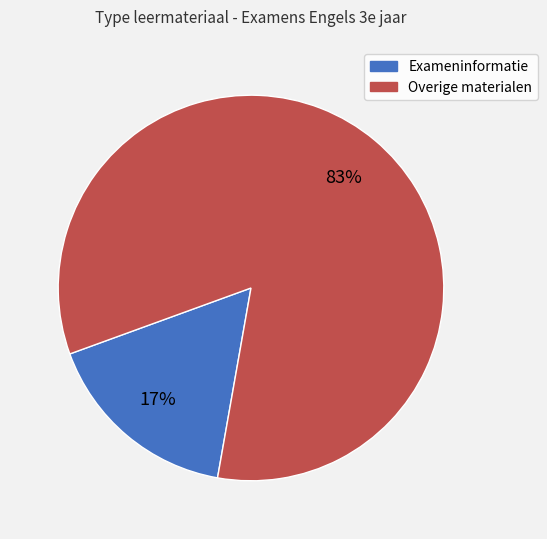

Is there any slice that represents more than half of the pie?

Yes